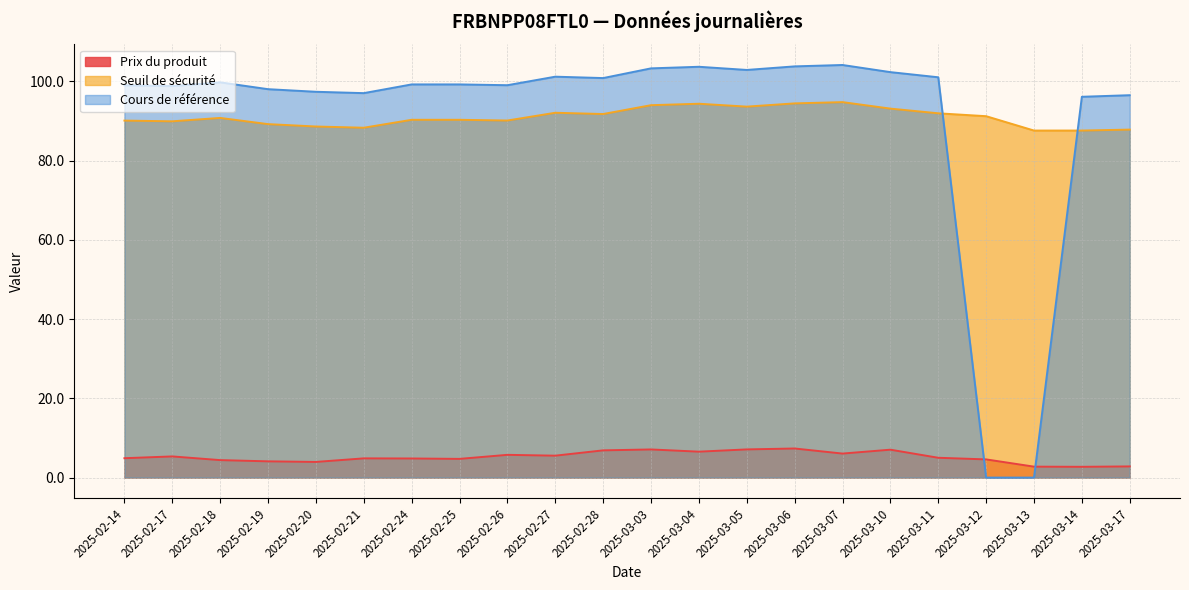

In Seuil de sécurité, how many points are lower than both neighbors (excluding endpoints)?

5